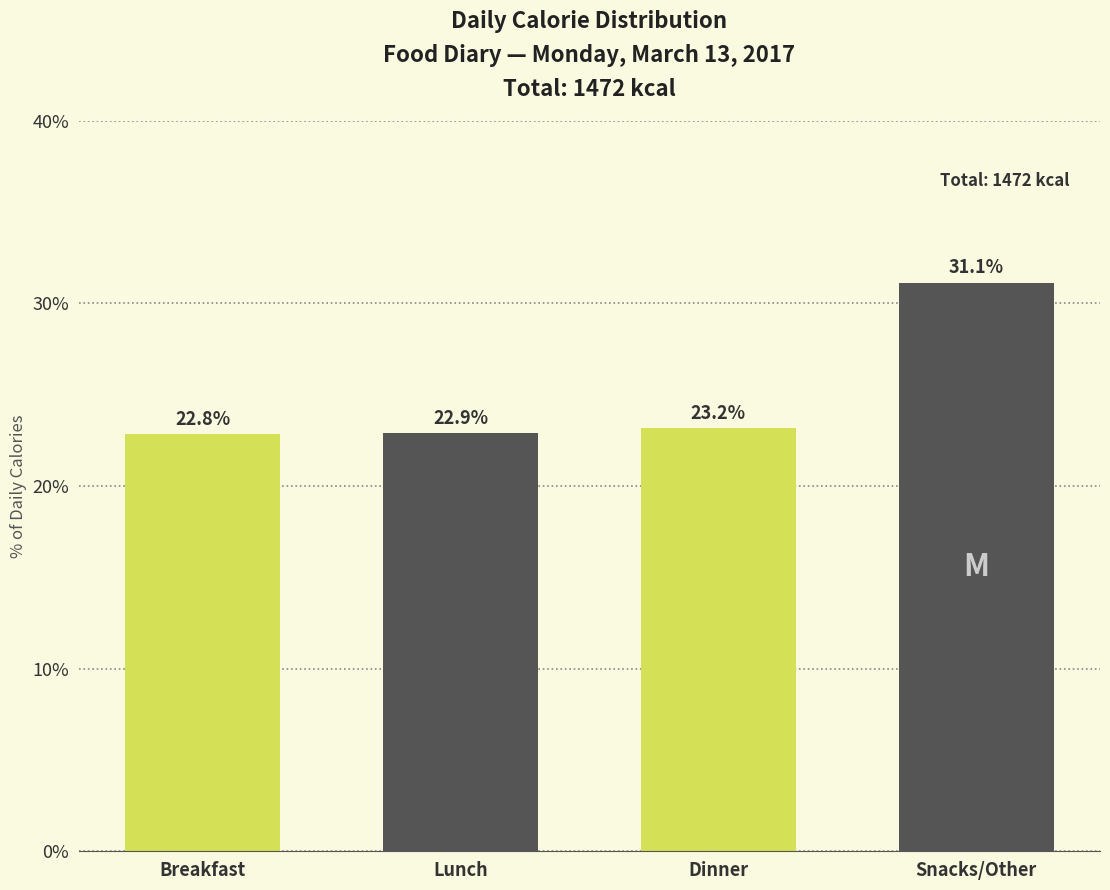

Reading left to right, transcribe all the data shown in this chart.

22.8	22.9	23.2	31.1